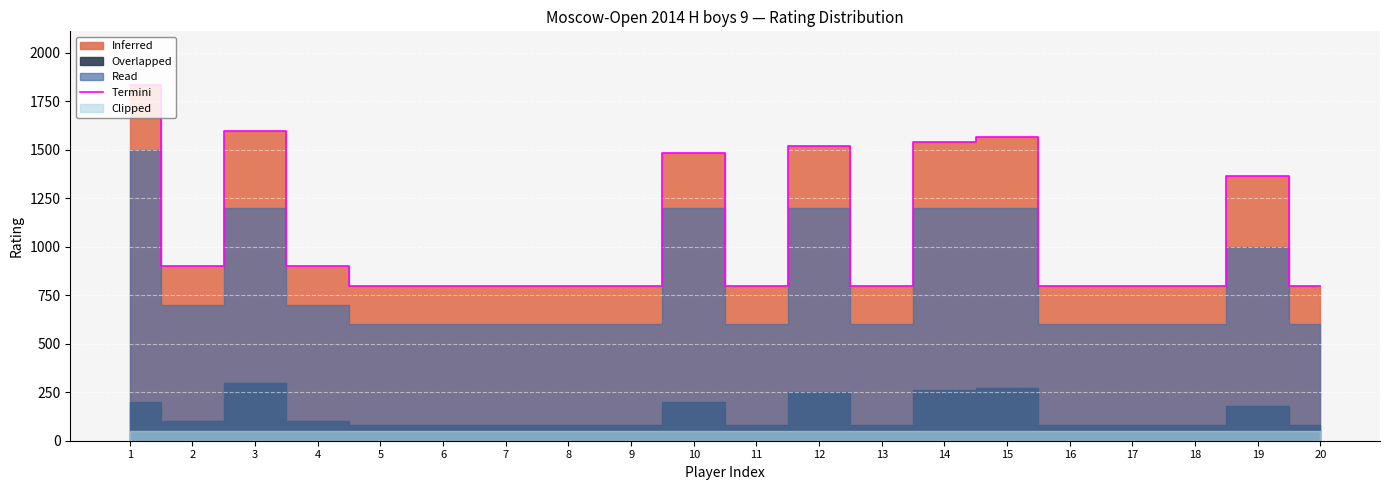

What value does the data have at 13, to the nearest 100?

800